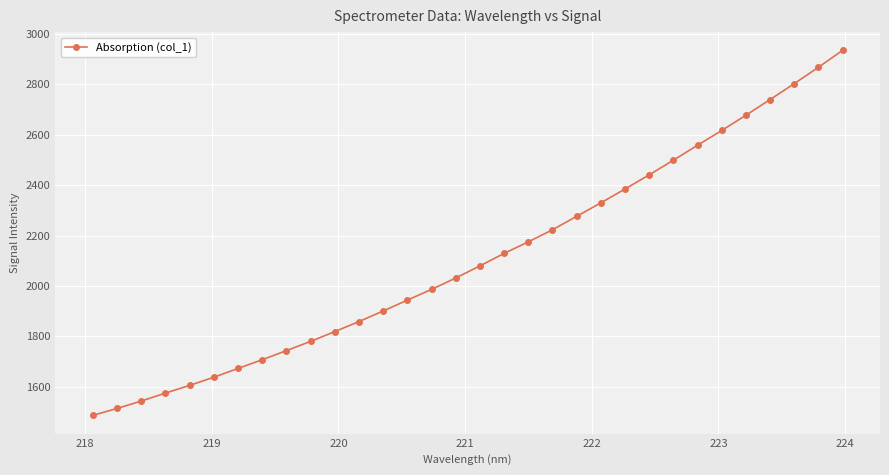

What is the difference between the second highest and minimum values?

1382.0